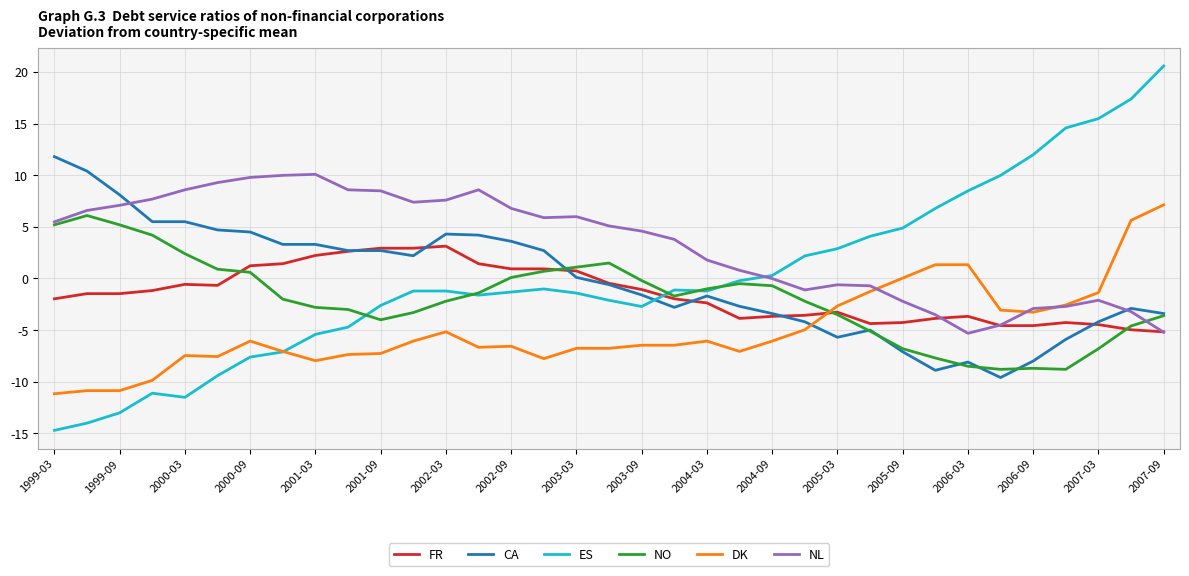

Which series has the largest total across all categories?

NL